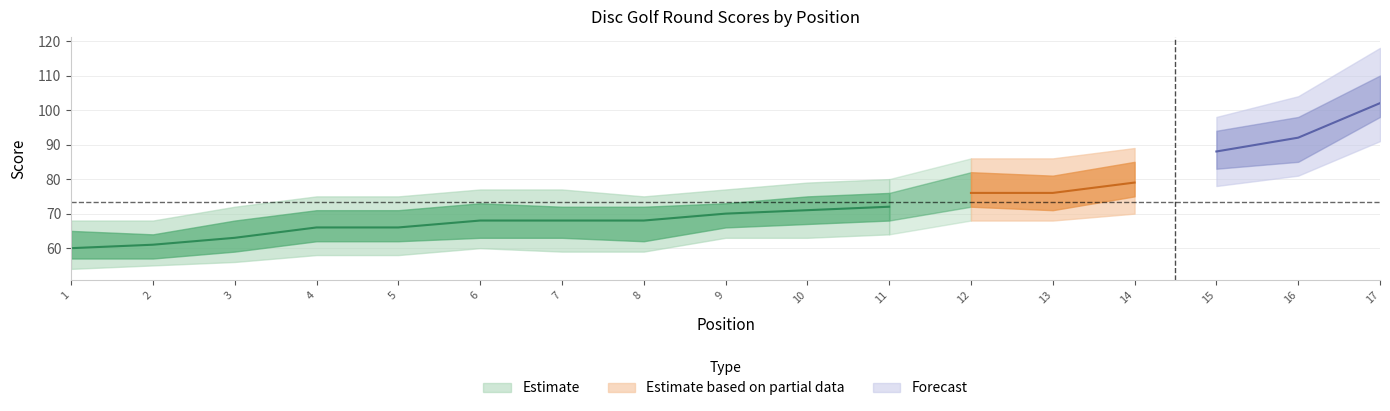

Does the chart display data point markers on the line(s)?

No